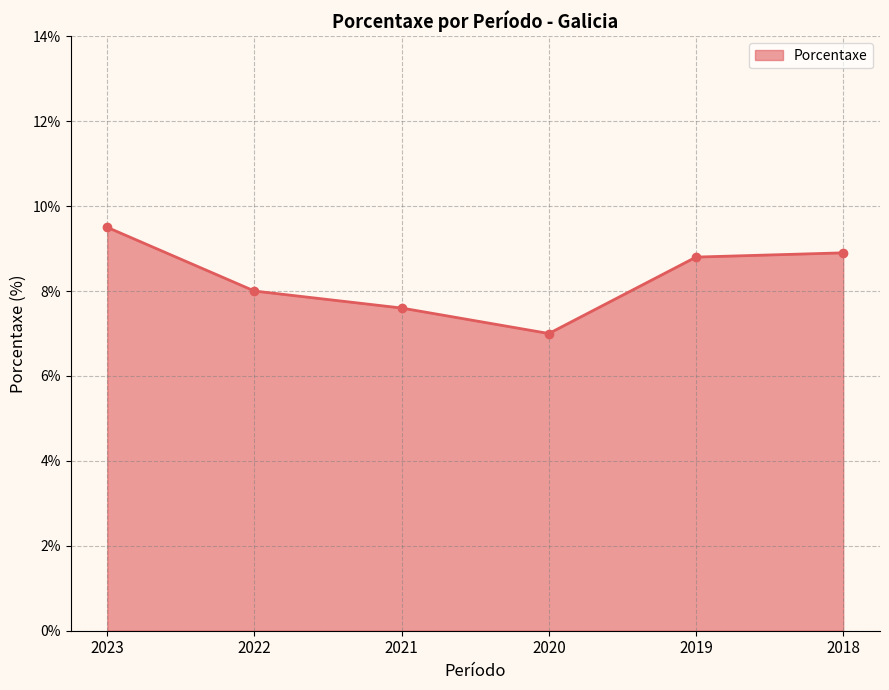

What is the sum of all values?

49.8